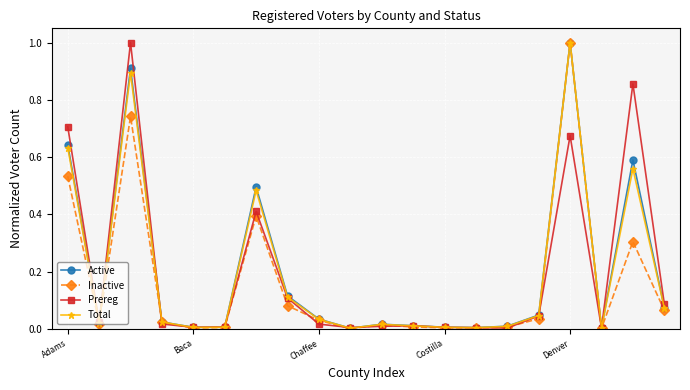

What is the maximum value for Prereg?

1.0